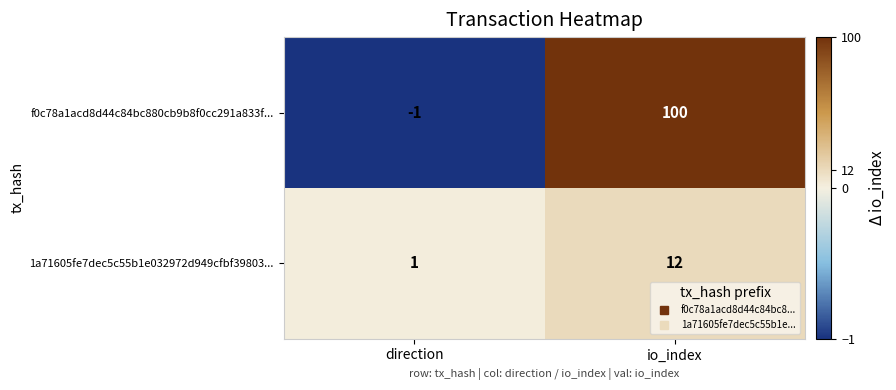

What is the spread (max minus min) of values at io_index?

88